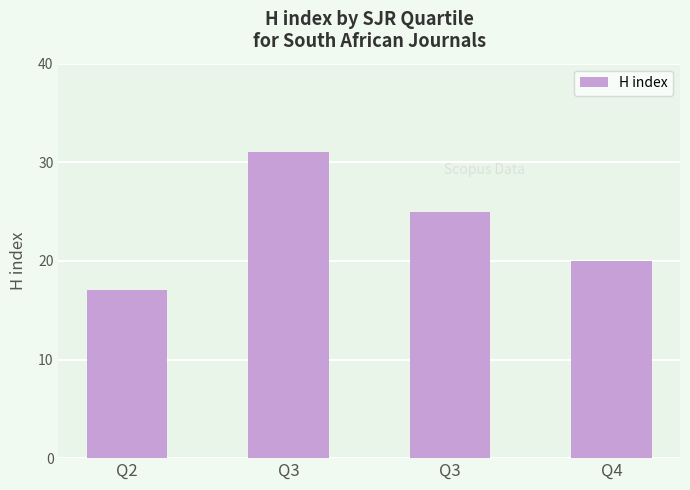

What is the value of the 1st bar from the left?

17